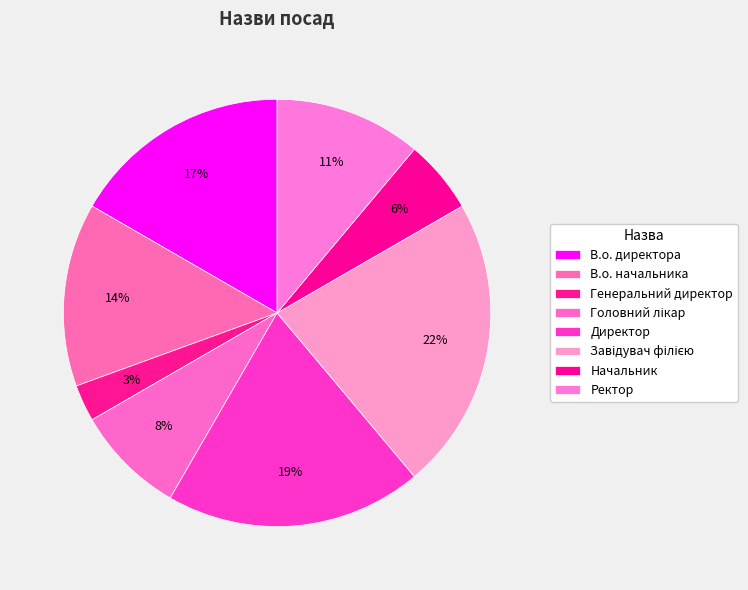

How many slices are in this pie chart?

8